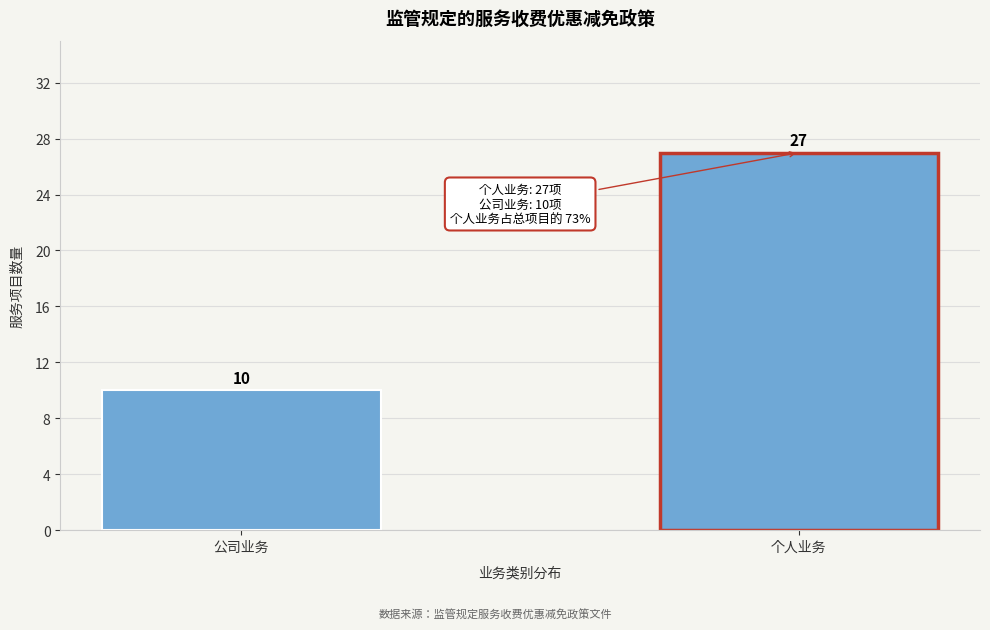

Reading right to left, what are all the values shown in this chart?

27	10